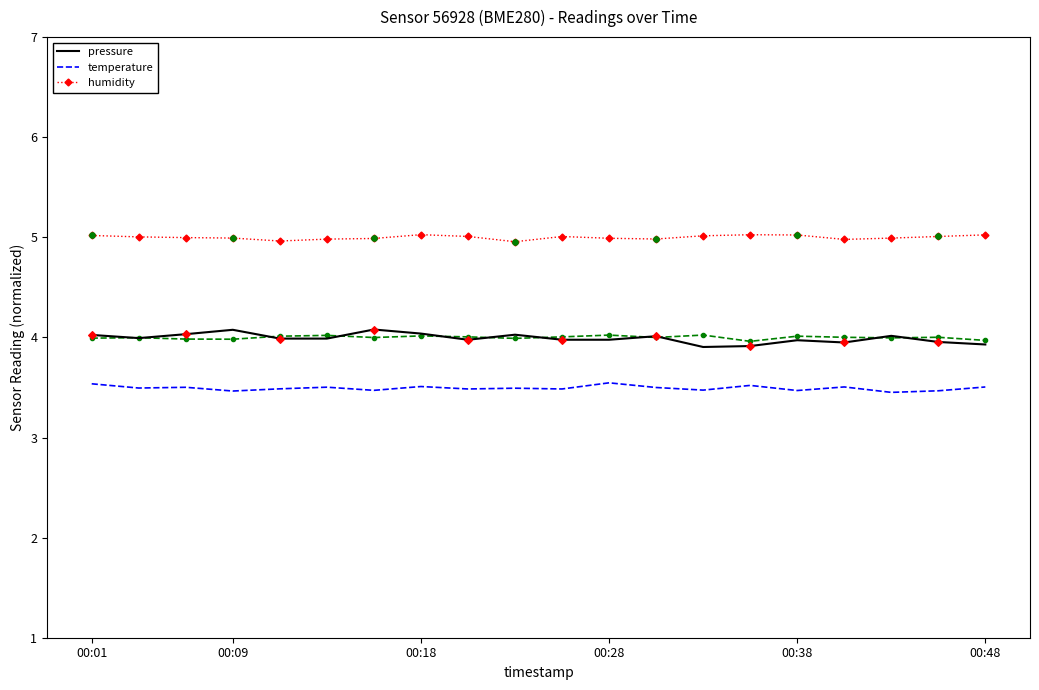

Which series contains the highest Y value?

humidity